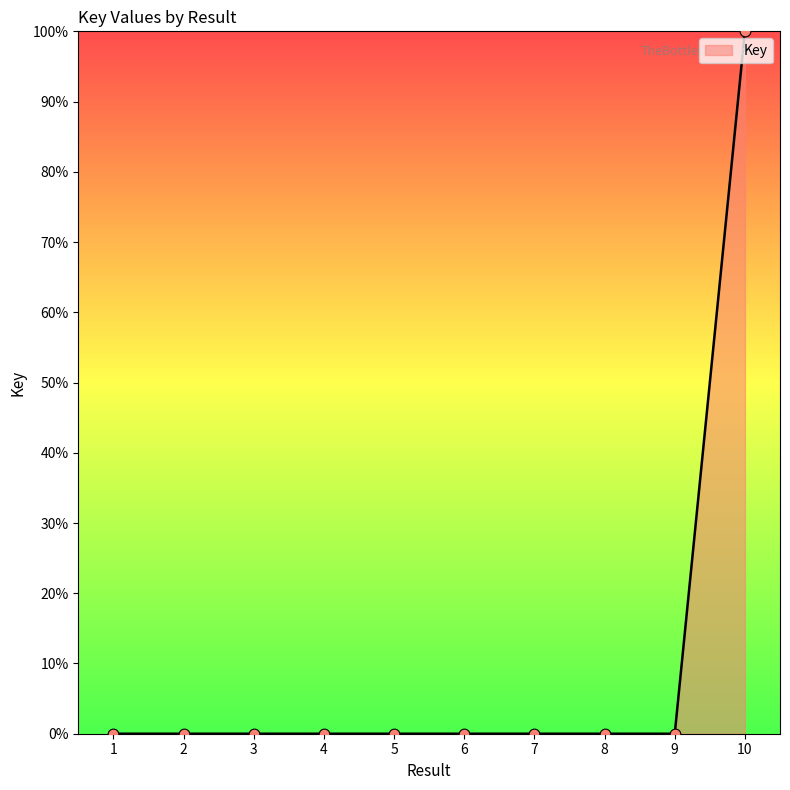

The chart shows a value of 0.0 at 8. True or false?

True